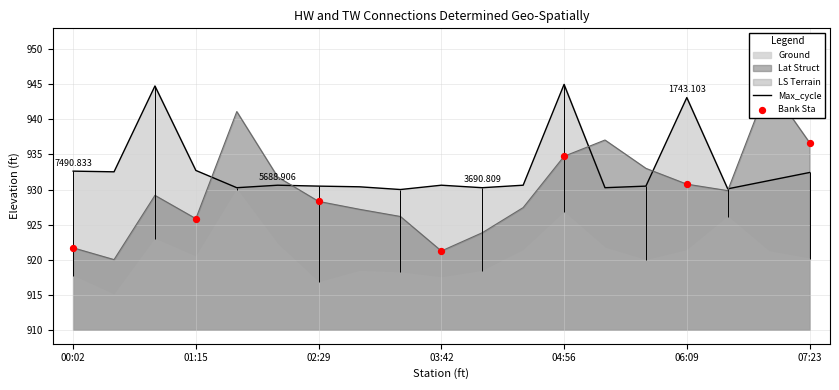

Is the value of Max_cycle at 07:23 greater than the value of SDS_P1 at 05:45?

No